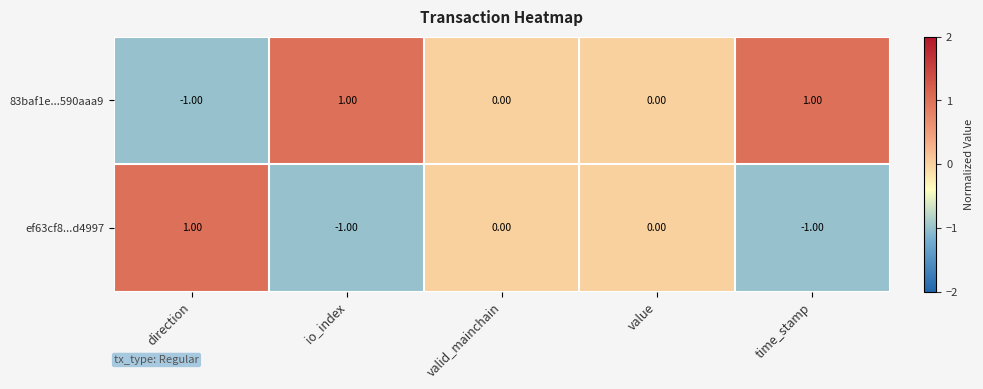

Is the value of 83baf1e...590aaa9 at io_index greater than the value of ef63cf8...d4997 at valid_mainchain?

Yes